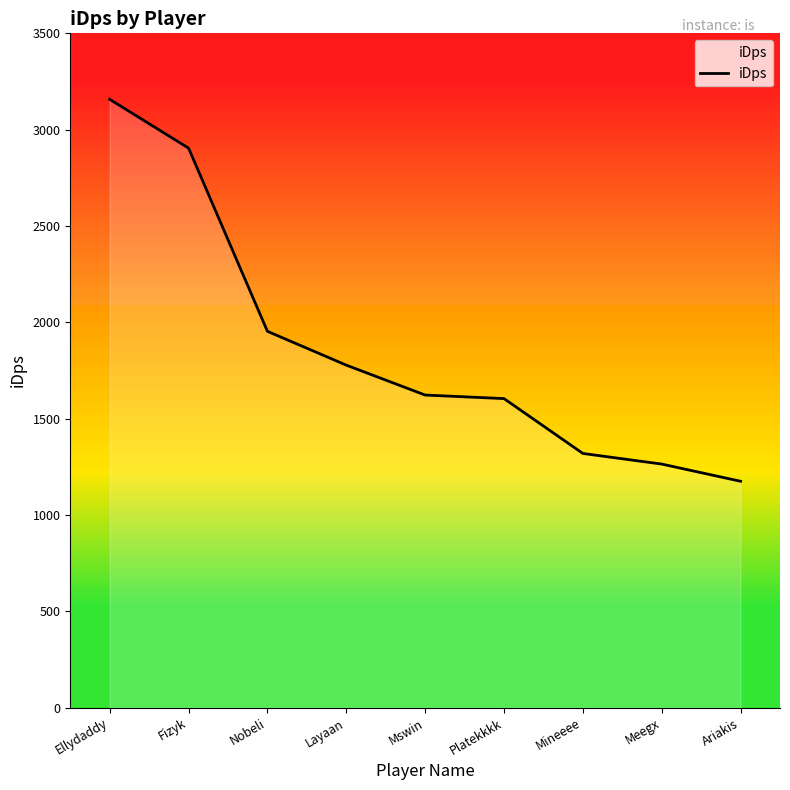

Rank the categories by value from lowest to highest.

Ariakis, Meegx, Mineeee, Platekkkk, Mswin, Layaan, Nobeli, Fizyk, Ellydaddy